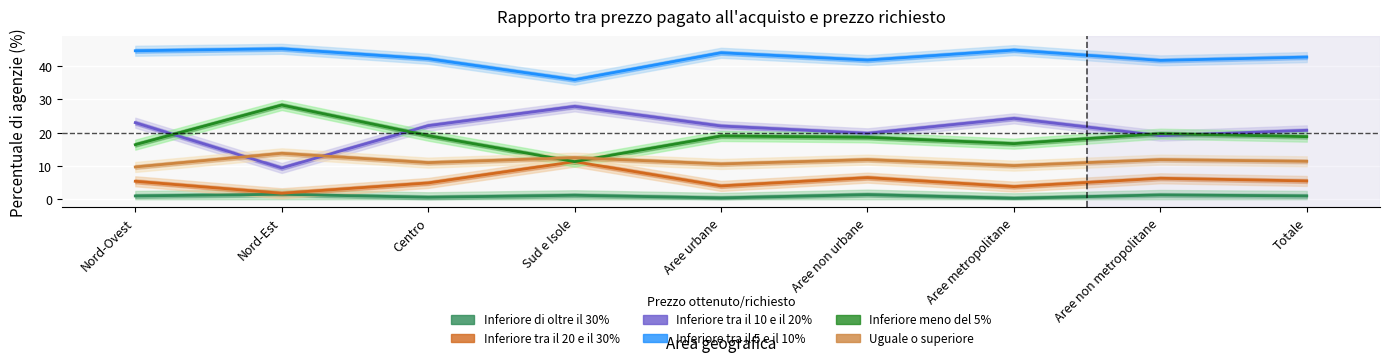

At which label does Uguale o superiore reach its peak?

Nord-Est